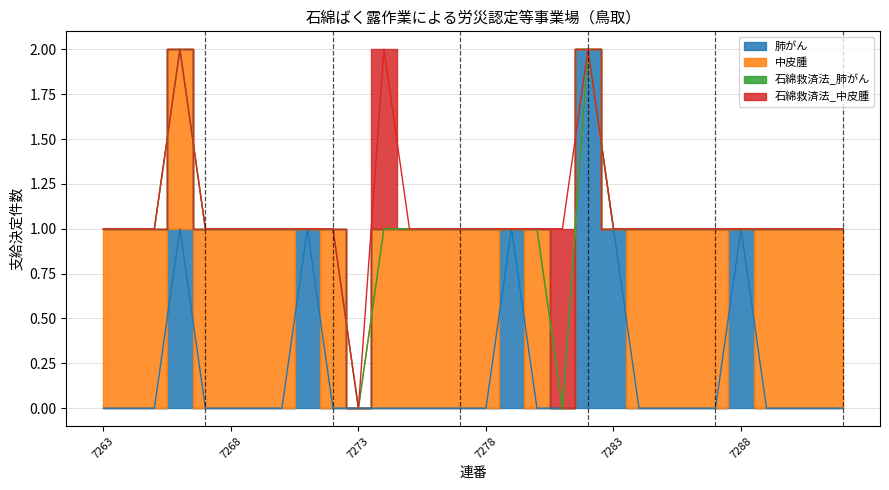

How many positive values does the 肺がん series have?

6